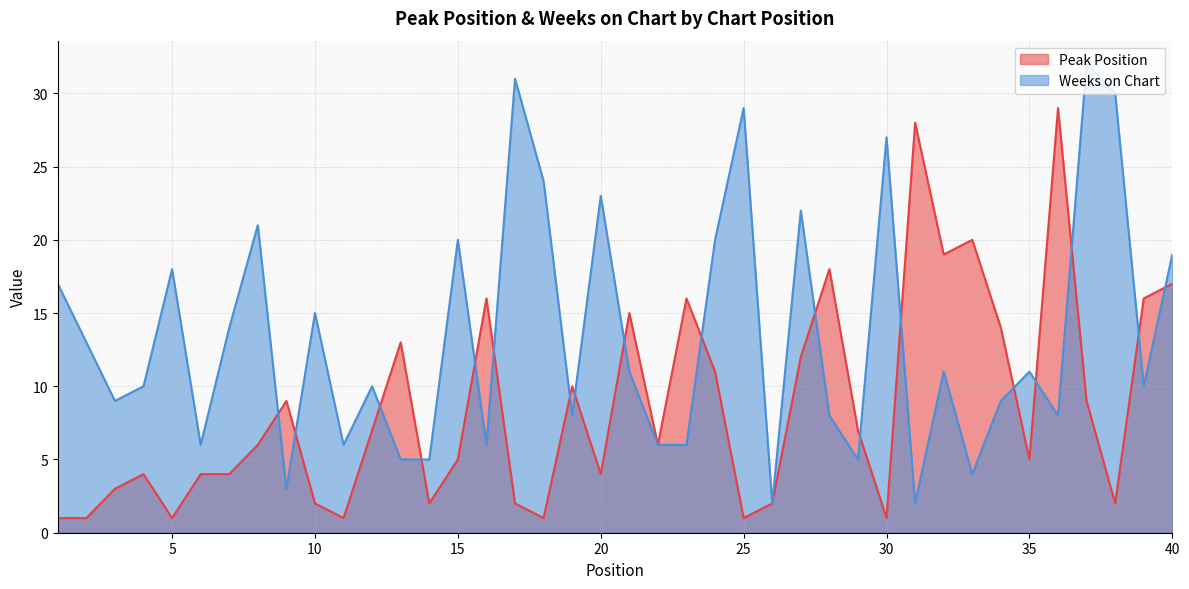

Does the chart display data point markers on the line(s)?

No